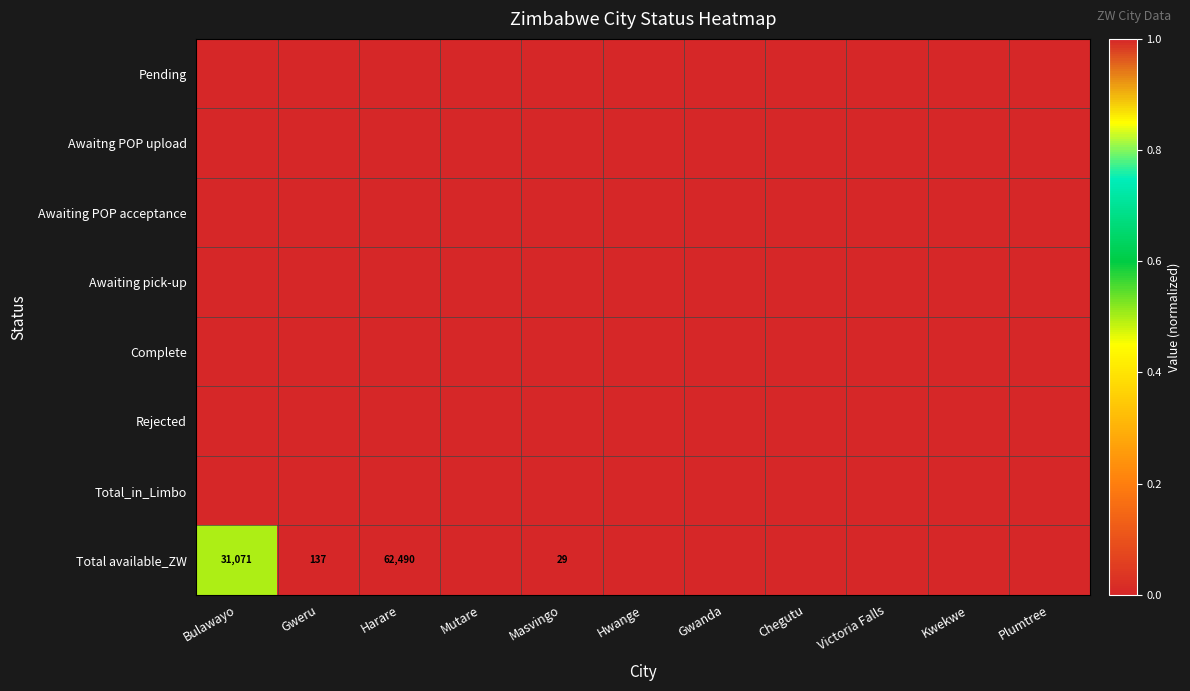

Is it true that Total available_ZW equals 137 at Gweru?

True